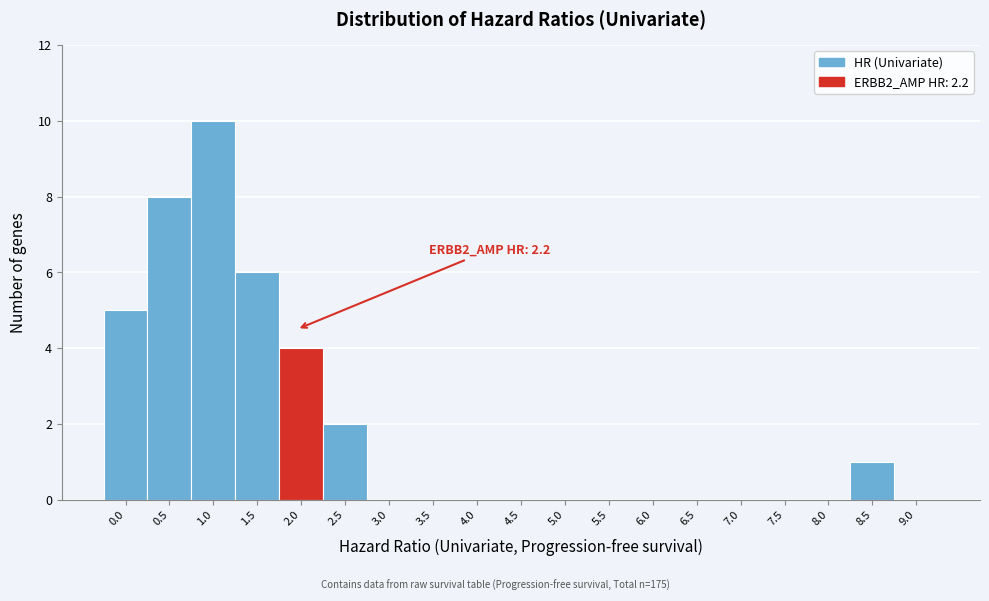

Reading left to right, what are all the values shown in this chart?

0.0=5	0.5=8	1.0=10	1.5=6	2.0=4	2.5=2	3.0=0	3.5=0	4.0=0	4.5=0	5.0=0	5.5=0	6.0=0	6.5=0	7.0=0	7.5=0	8.0=0	8.5=1	9.0=0